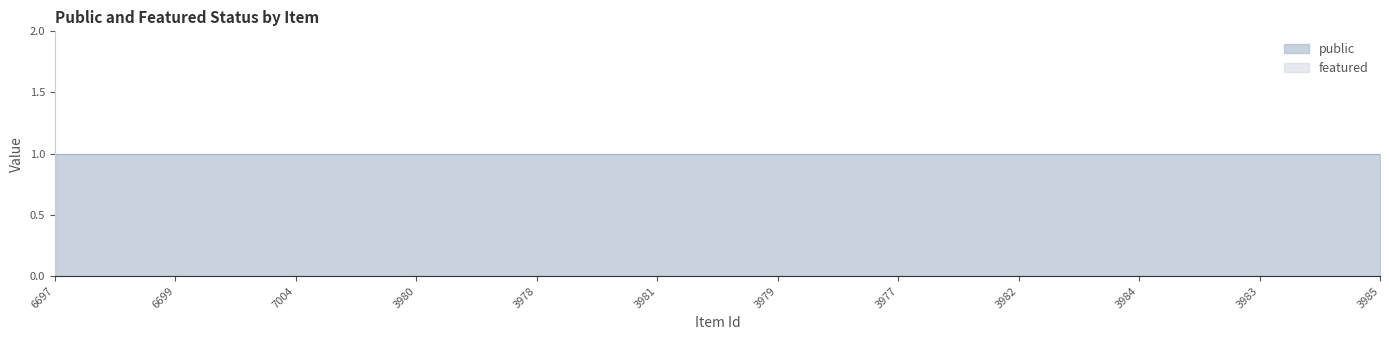

True or false: featured and public cross at least once.

False